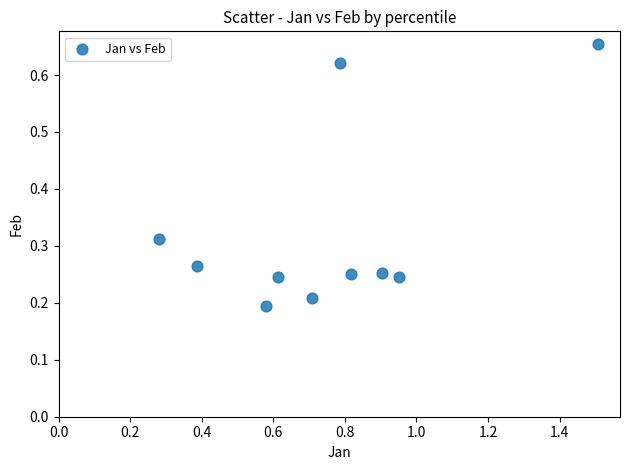

What is the range of X values (max minus min)?

1.2